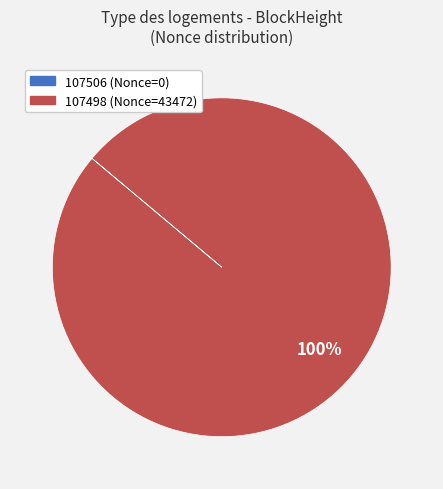

To the nearest percent, what portion does 107498 represent?

100%